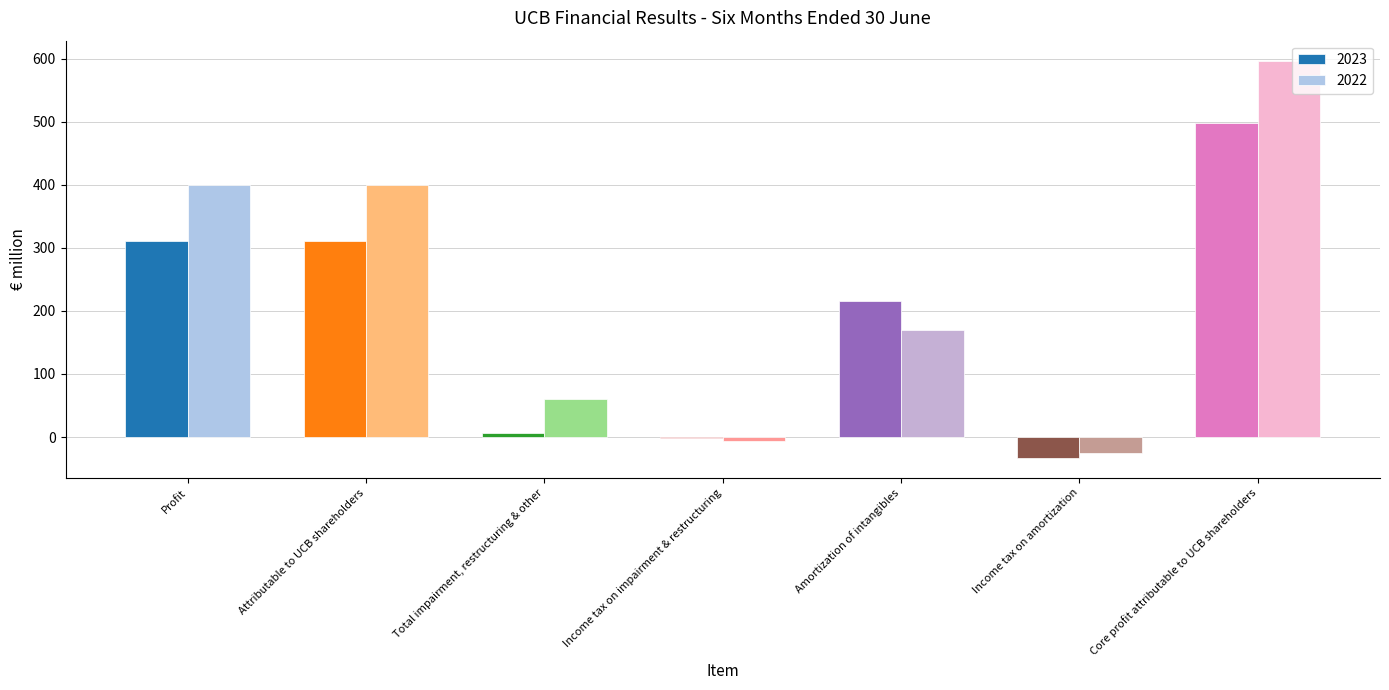

Reading left to right, extract all data points from this chart.

2023: 311	311	6	-2	216	-33	498
2022: 399	399	61	-7	170	-25	597